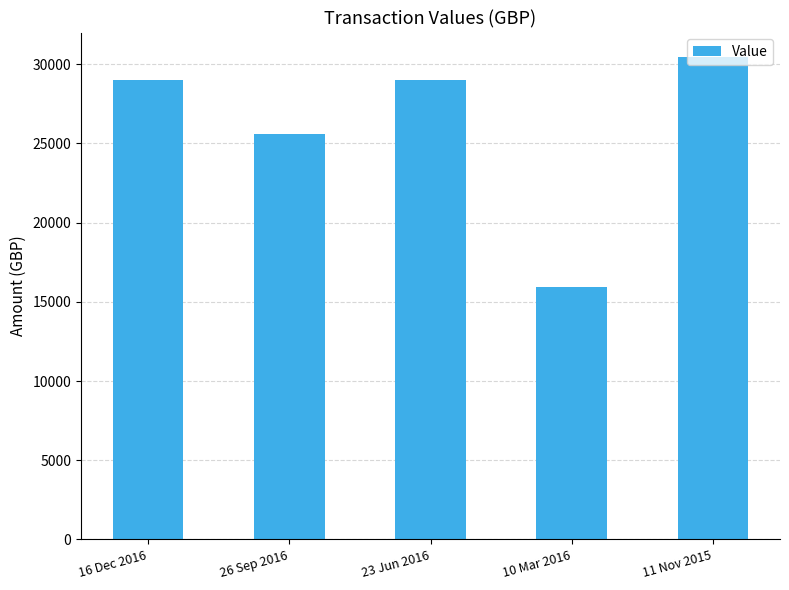

How many bars are there in total?

5